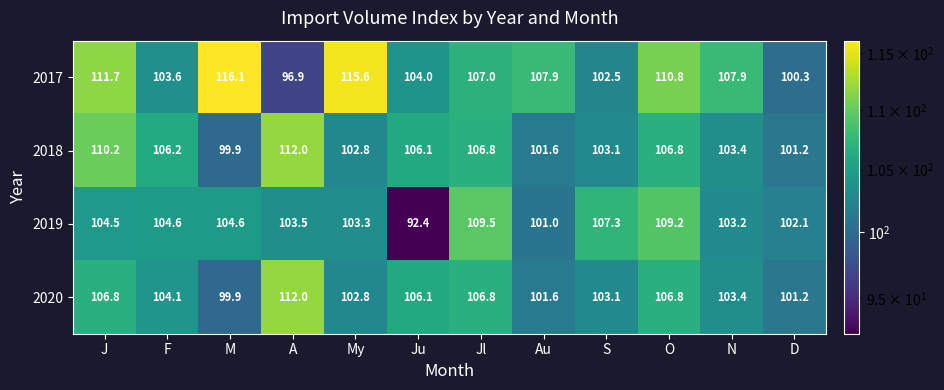

At how many categories does at least one series exceed 97?

12